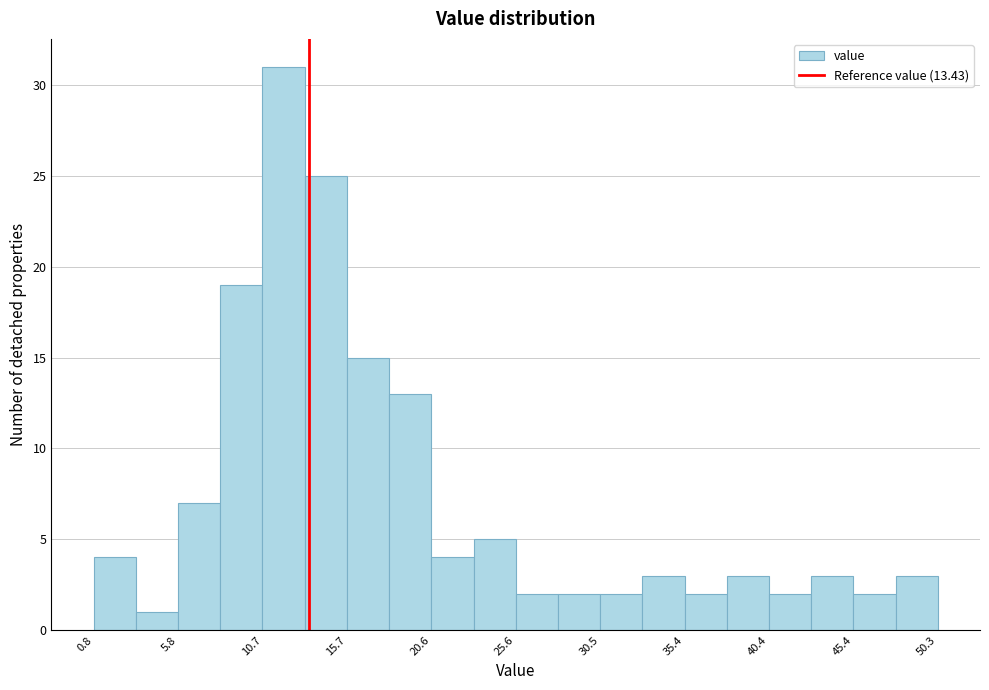

What is the height of the bar covering 23.0 to 25.5 on the x-axis? Neither the bar edges nor the heights are printed on the chart, so give them approximately, as read against the axes.

5